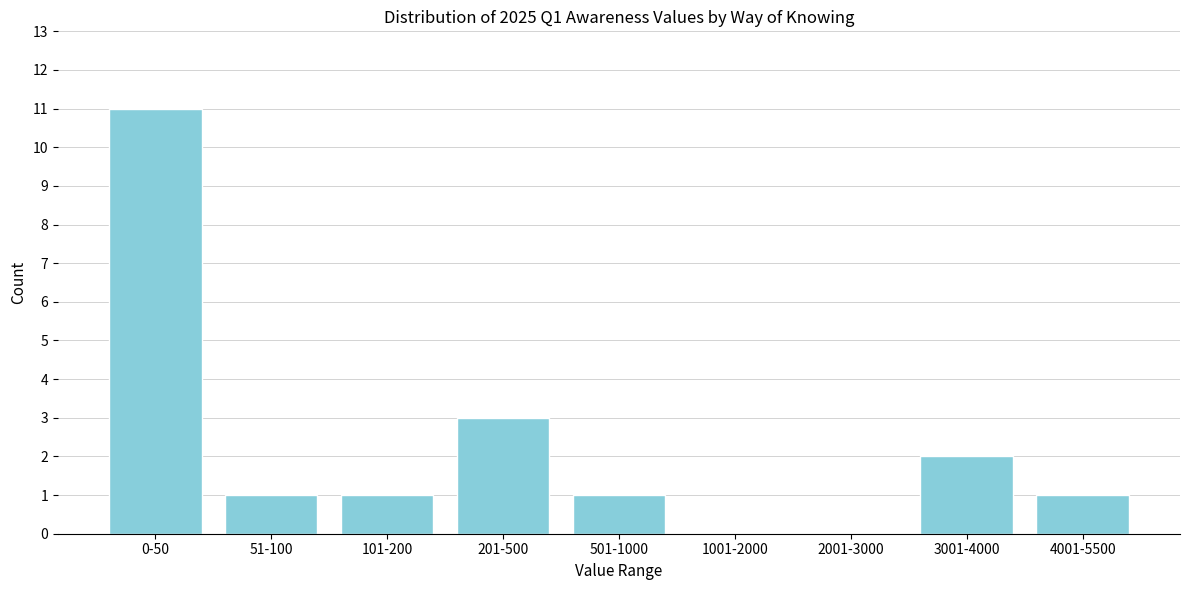

Reading left to right, list all the values displayed in this chart.

0-50=11	51-100=1	101-200=1	201-500=3	501-1000=1	1001-2000=0	2001-3000=0	3001-4000=2	4001-5500=1